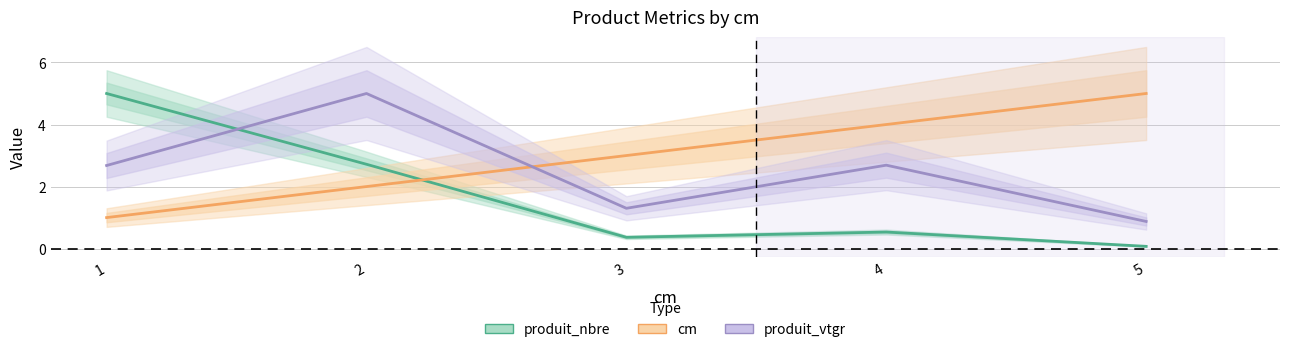

Which category has the highest value across all series?

1